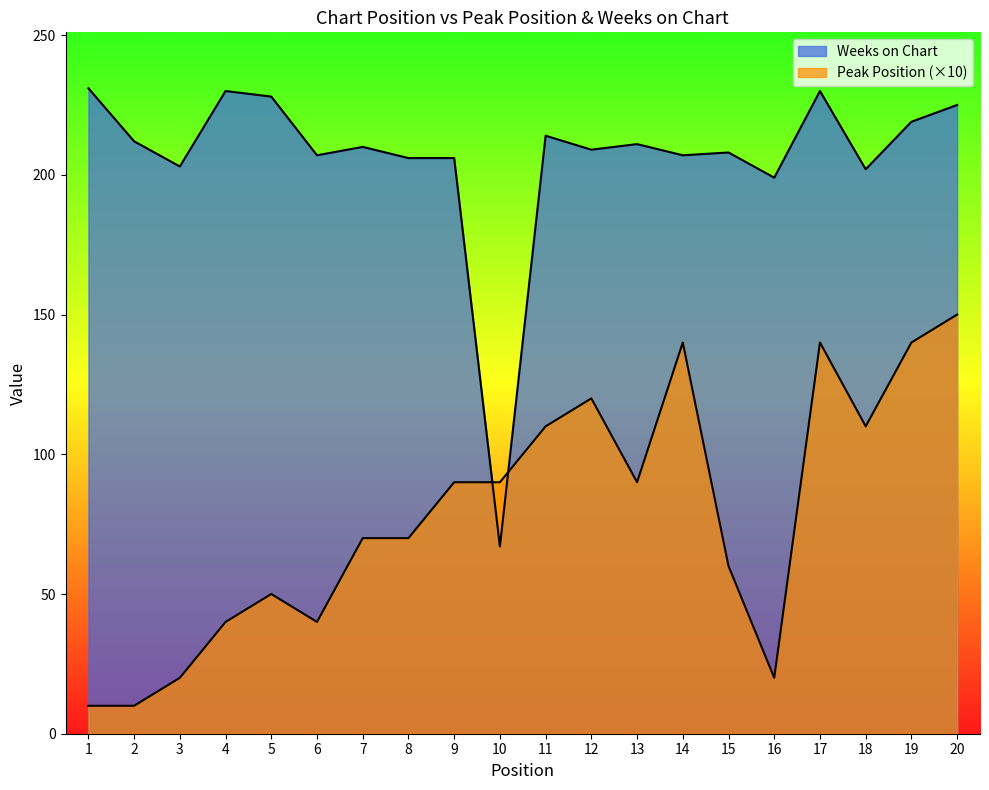

What is the total value across all series at 17?

370